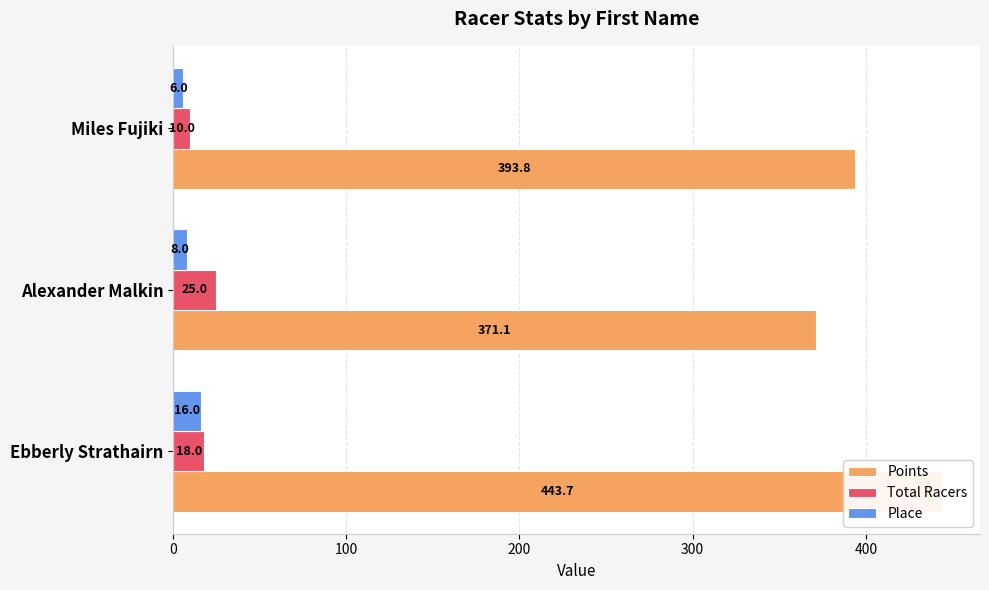

What are all the series names shown in the legend?

Points, Total Racers, Place